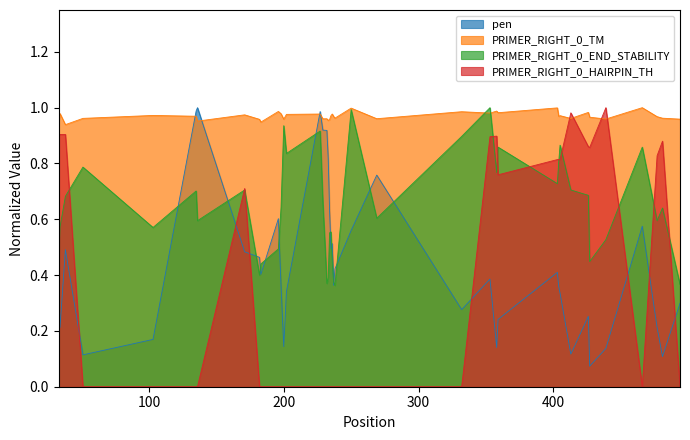

Does the chart display data point markers on the line(s)?

No